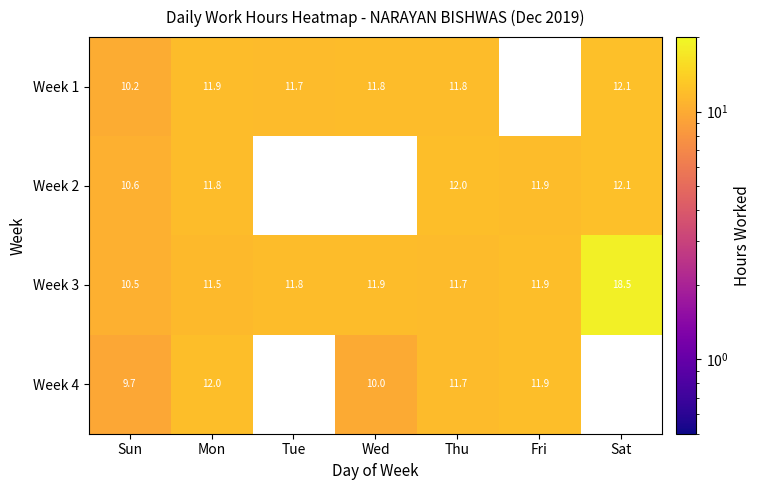

Is it true that Week 3 equals 18.1 at Mon?

False